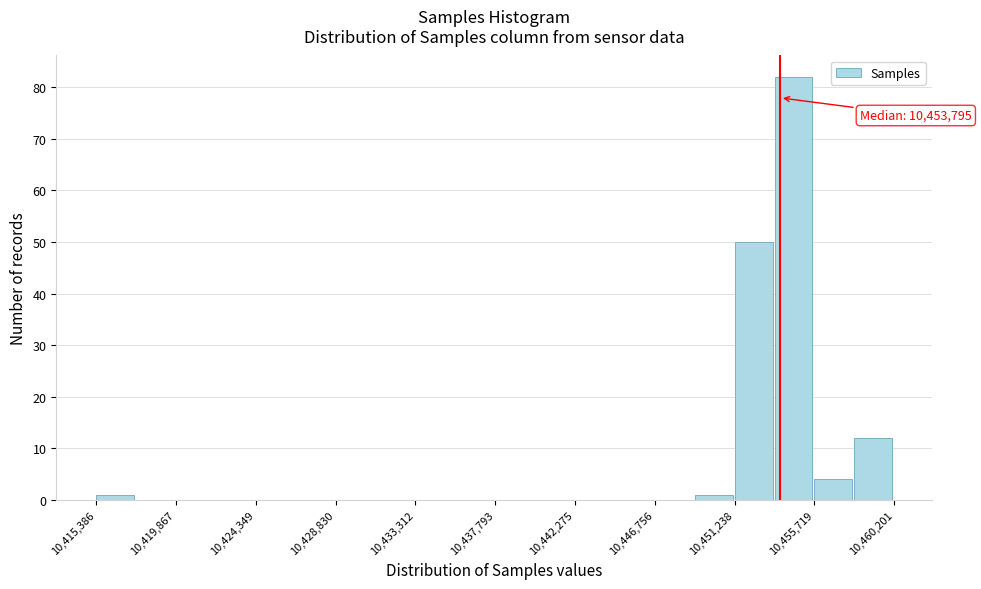

Which range on the x-axis has the tallest bar?

10453500 to 10455500